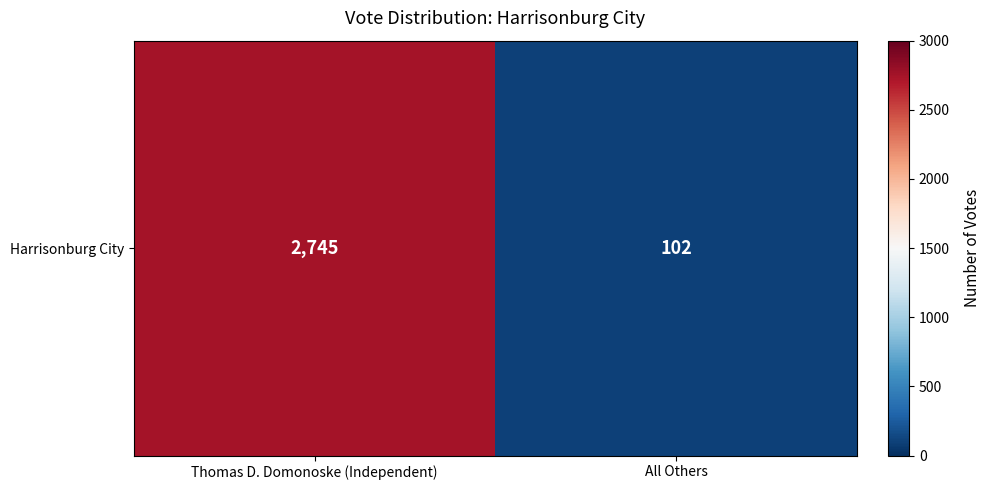

List the labels in order of value, smallest first.

All Others, Thomas D. Domonoske (Independent)